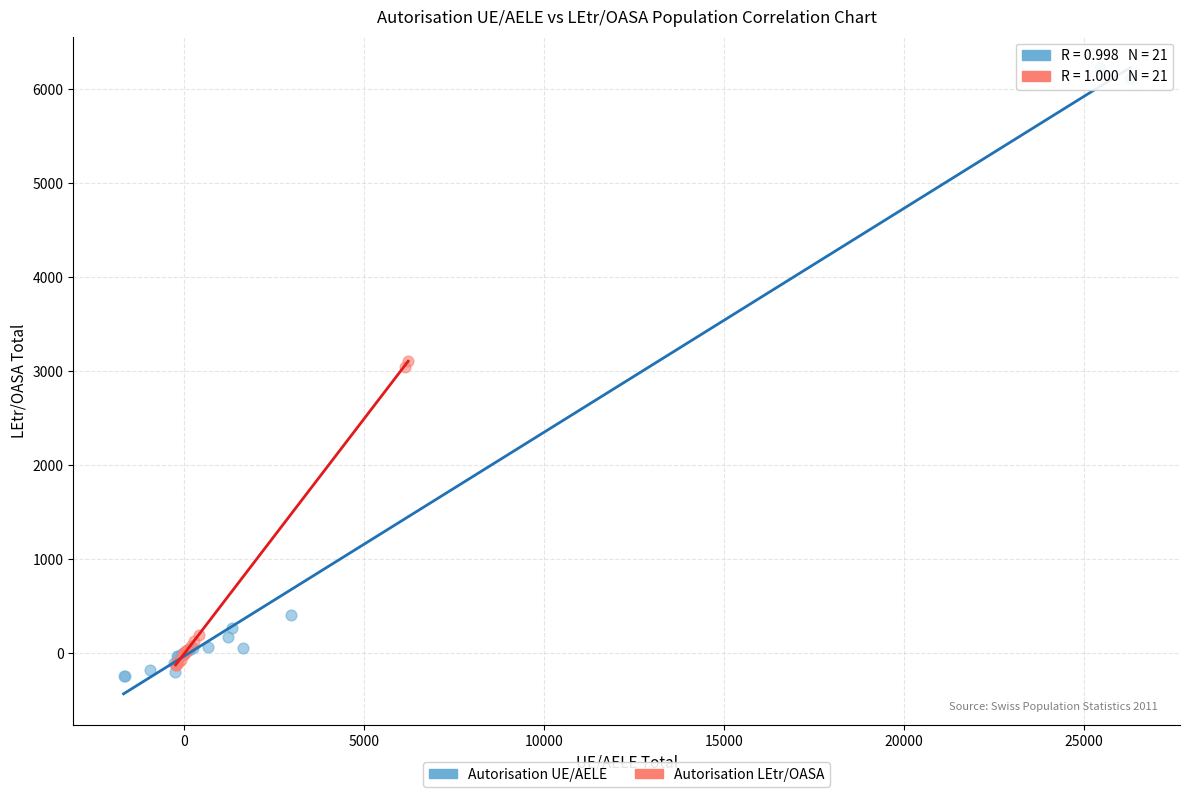

Which series has the largest Y range (max minus min)?

Autorisation UE/AELE